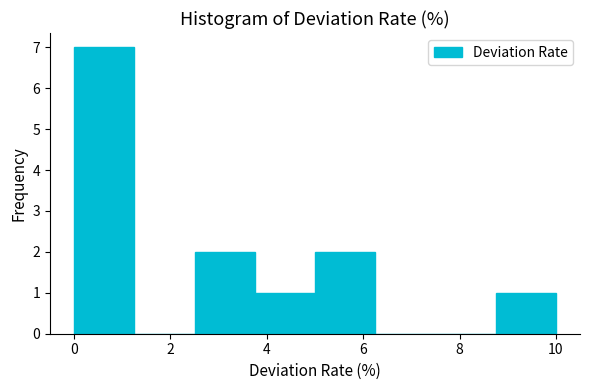

What is the height of the bar covering 2.50 to 3.75 on the x-axis? Neither the bar edges nor the heights are printed on the chart, so give them approximately, as read against the axes.

2